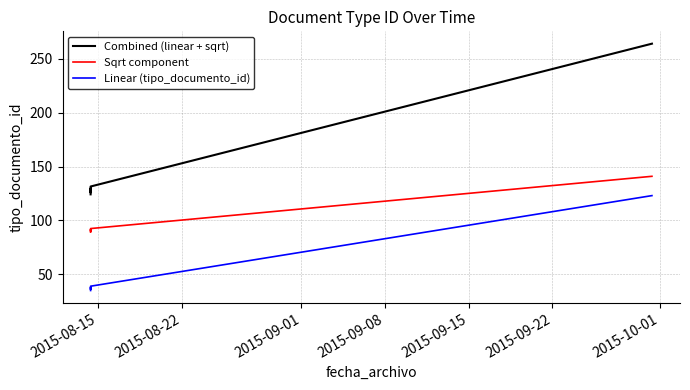

What is the sum of all Sqrt component values?

595.0